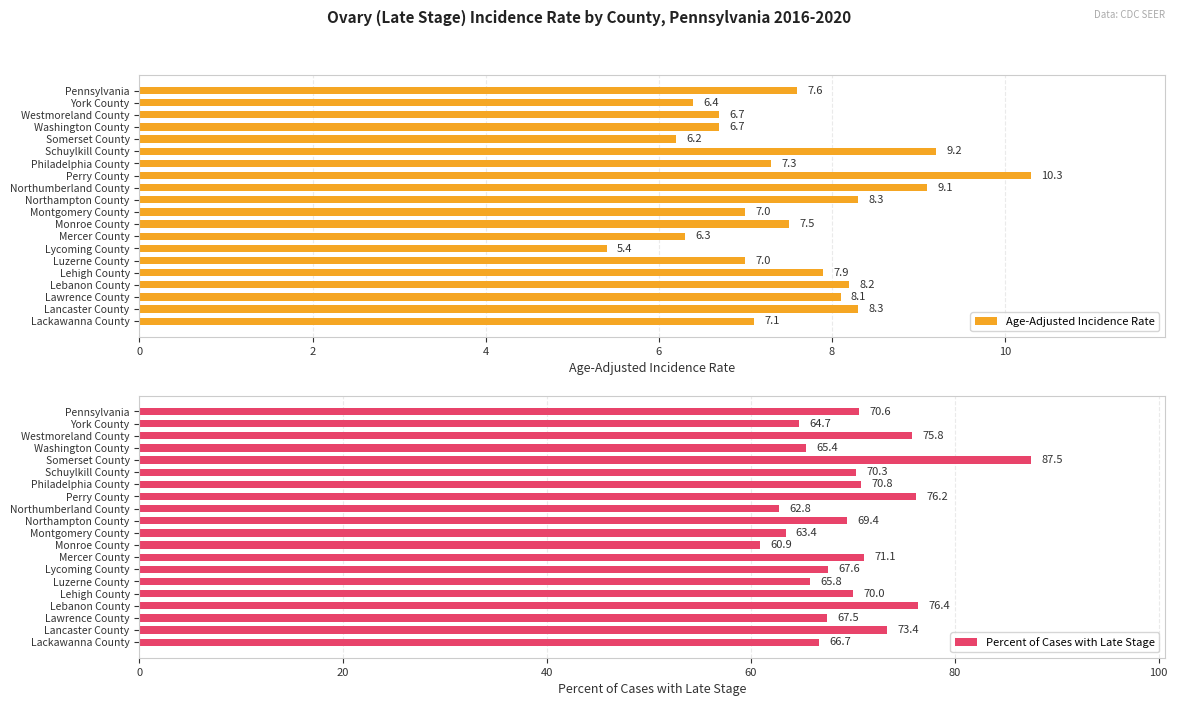

Reading left to right, transcribe all the data shown in this chart.

Age-Adjusted Incidence Rate: 7.6	6.4	6.7	6.7	6.2	9.2	7.3	10.3	9.1	8.3	7.0	7.5	6.3	5.4	7.0	7.9	8.2	8.1	8.3	7.1
Percent of Cases with Late Stage: 70.6	64.7	75.8	65.4	87.5	70.3	70.8	76.2	62.8	69.4	63.4	60.9	71.1	67.6	65.8	70.0	76.4	67.5	73.4	66.7